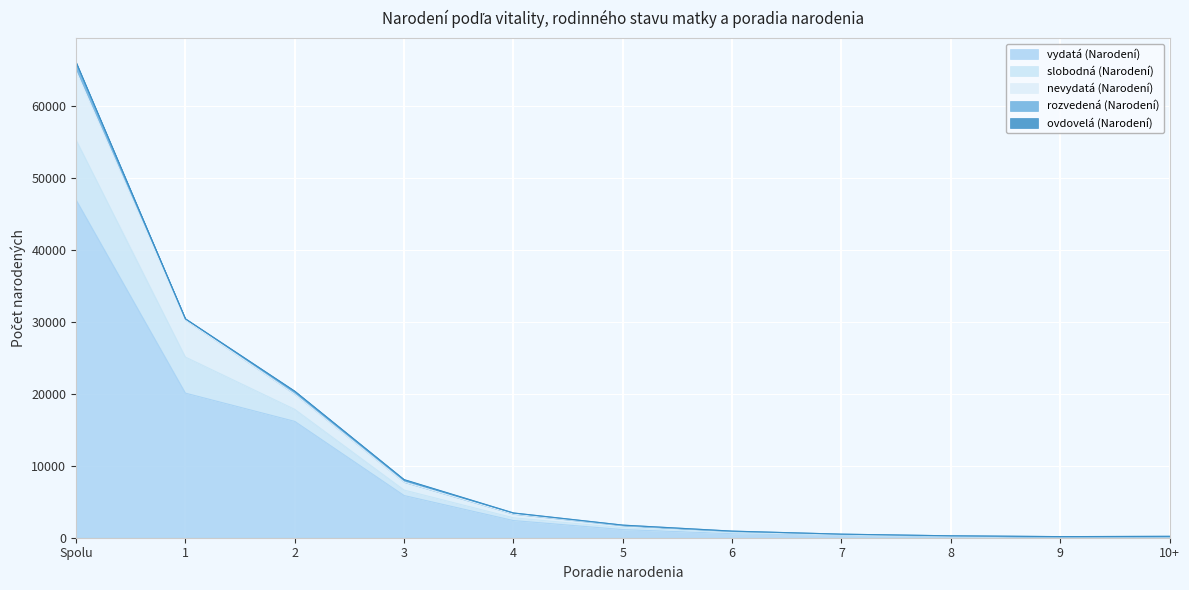

What is the total value across all series at 2?

20353